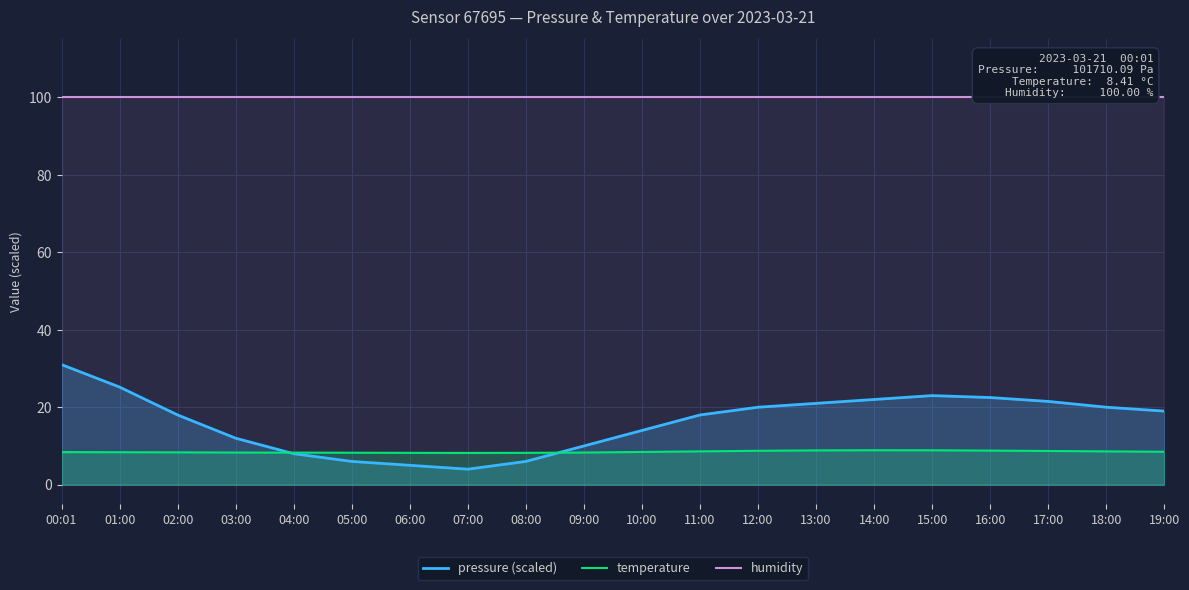

Is the value of pressure (scaled) at 18:00 greater than the value of humidity at 01:00?

No